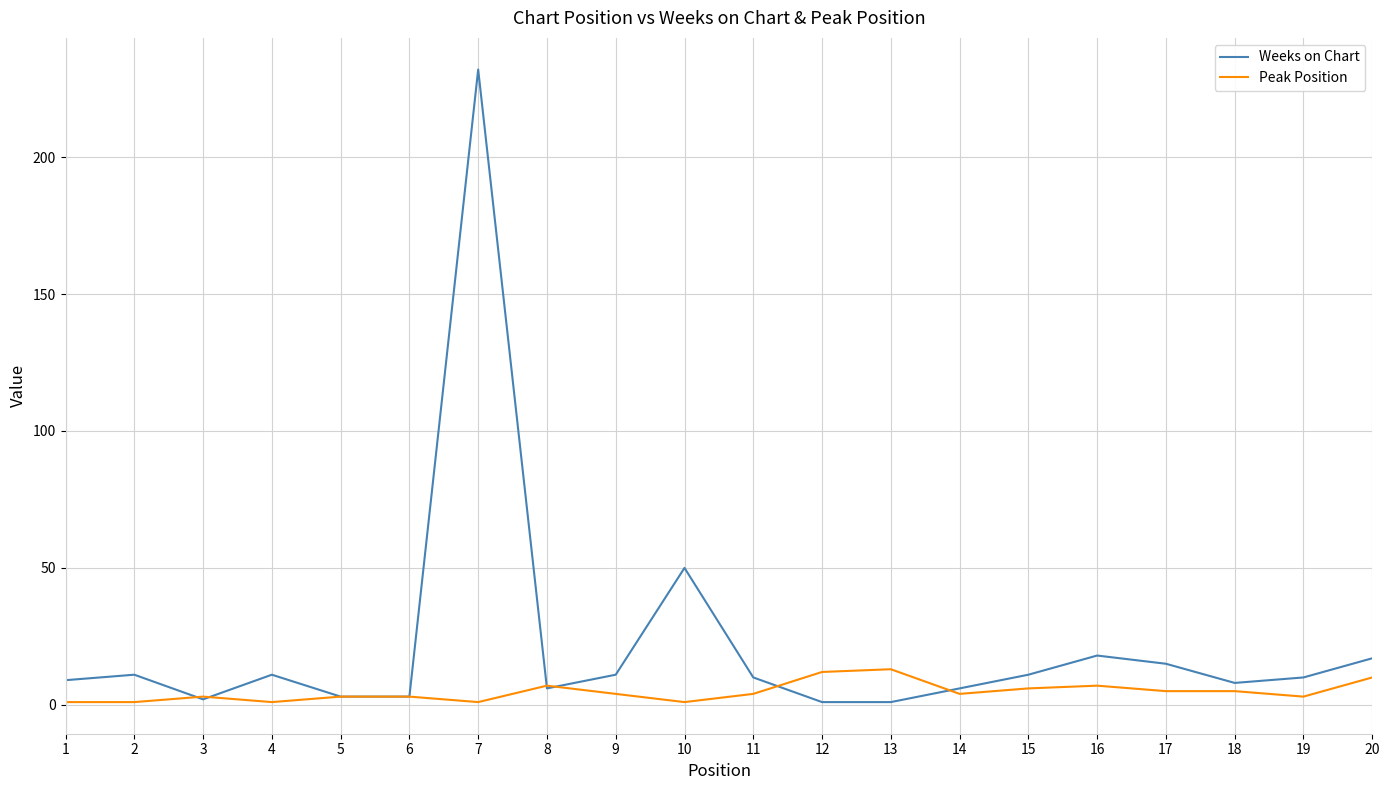

List the series in order of their peak value, lowest first.

Peak Position, Weeks on Chart